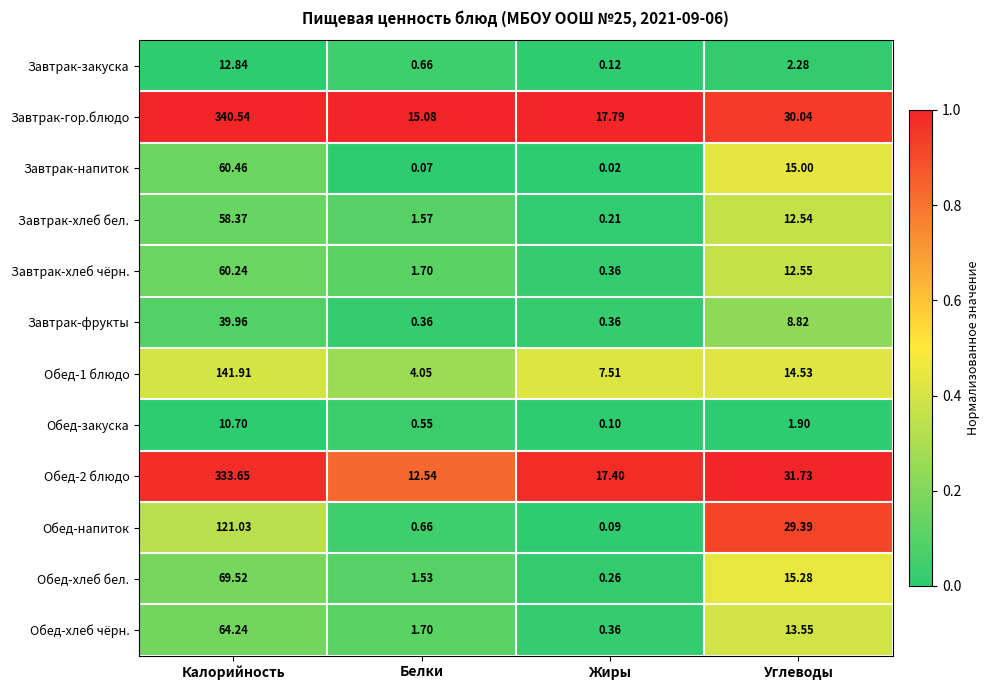

Which label corresponds to the smallest value in the chart?

Жиры